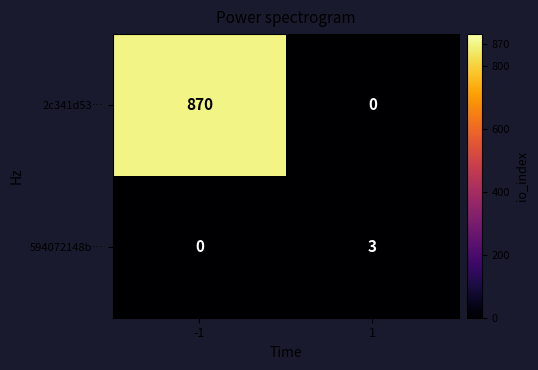

Between -1 and 1, which series saw the biggest shift?

2c341d53…